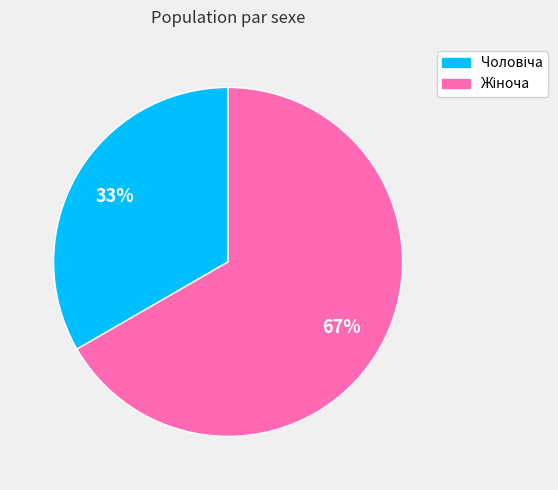

Is there any slice that represents more than half of the pie?

Yes